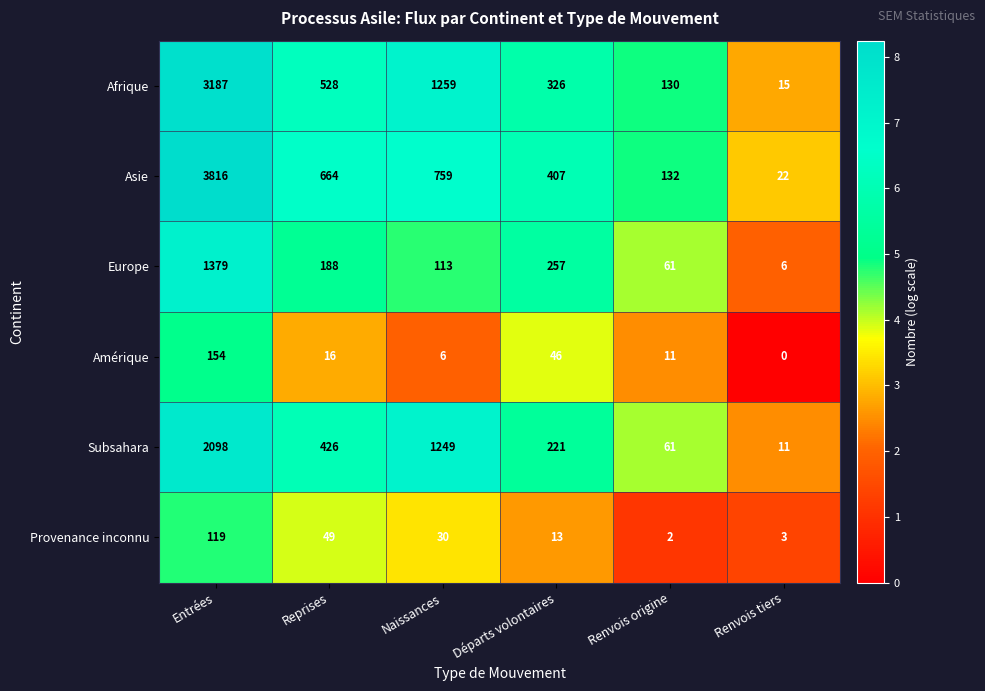

At which category is the sum across all series the highest?

Entrées